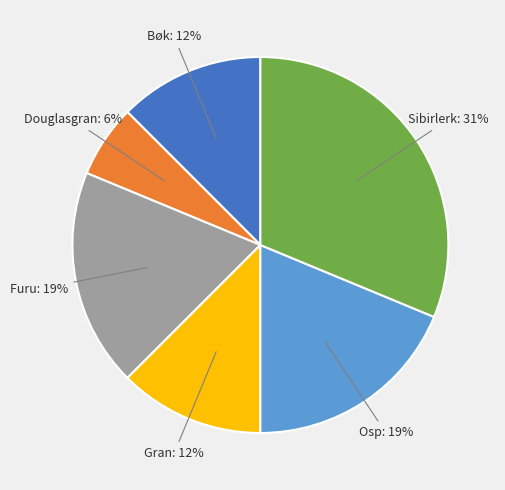

Is there a majority slice in this chart?

No